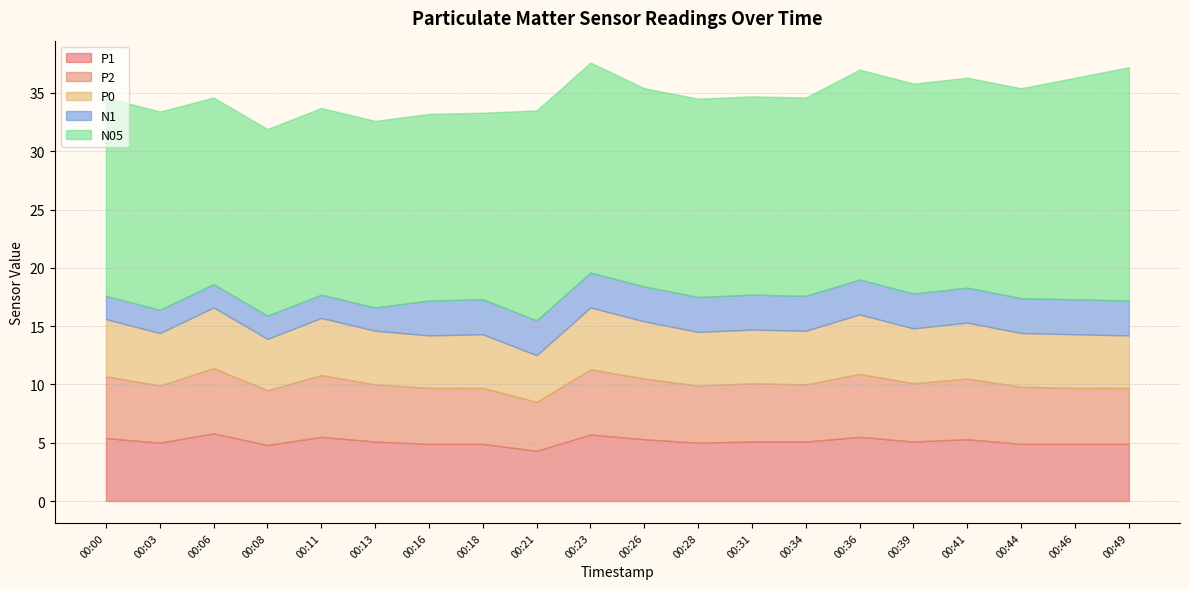

In P2, how many points are higher than both neighbors (excluding endpoints)?

6